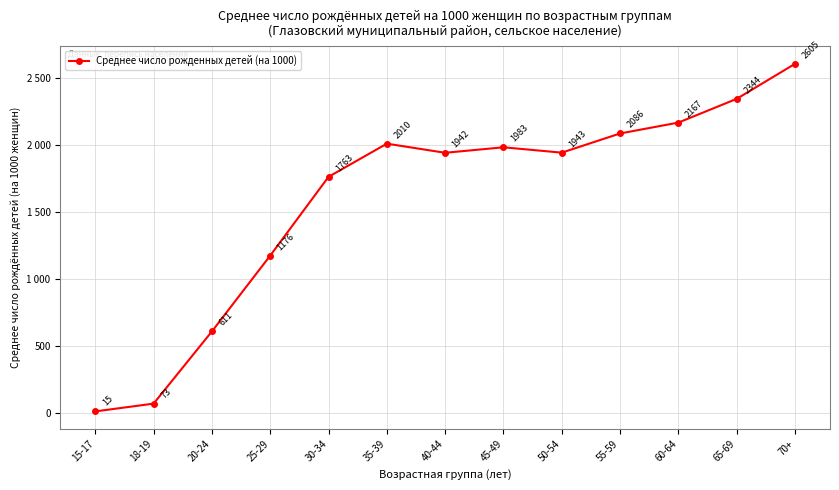

Is this an area chart (filled region under the line)?

No